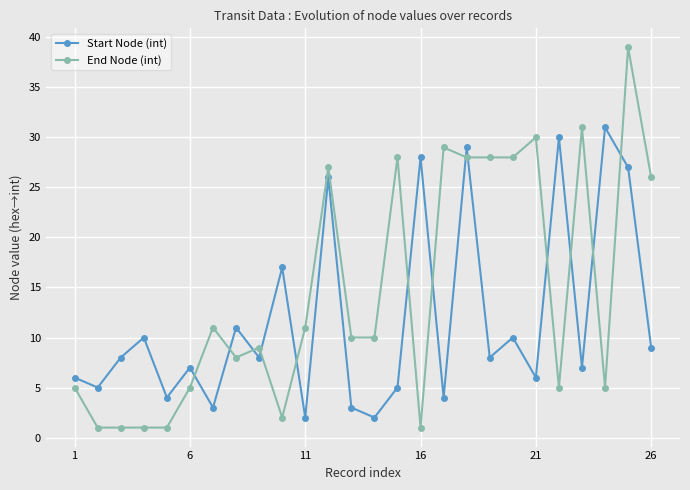

Which series has the largest range (max minus min)?

End Node (int)